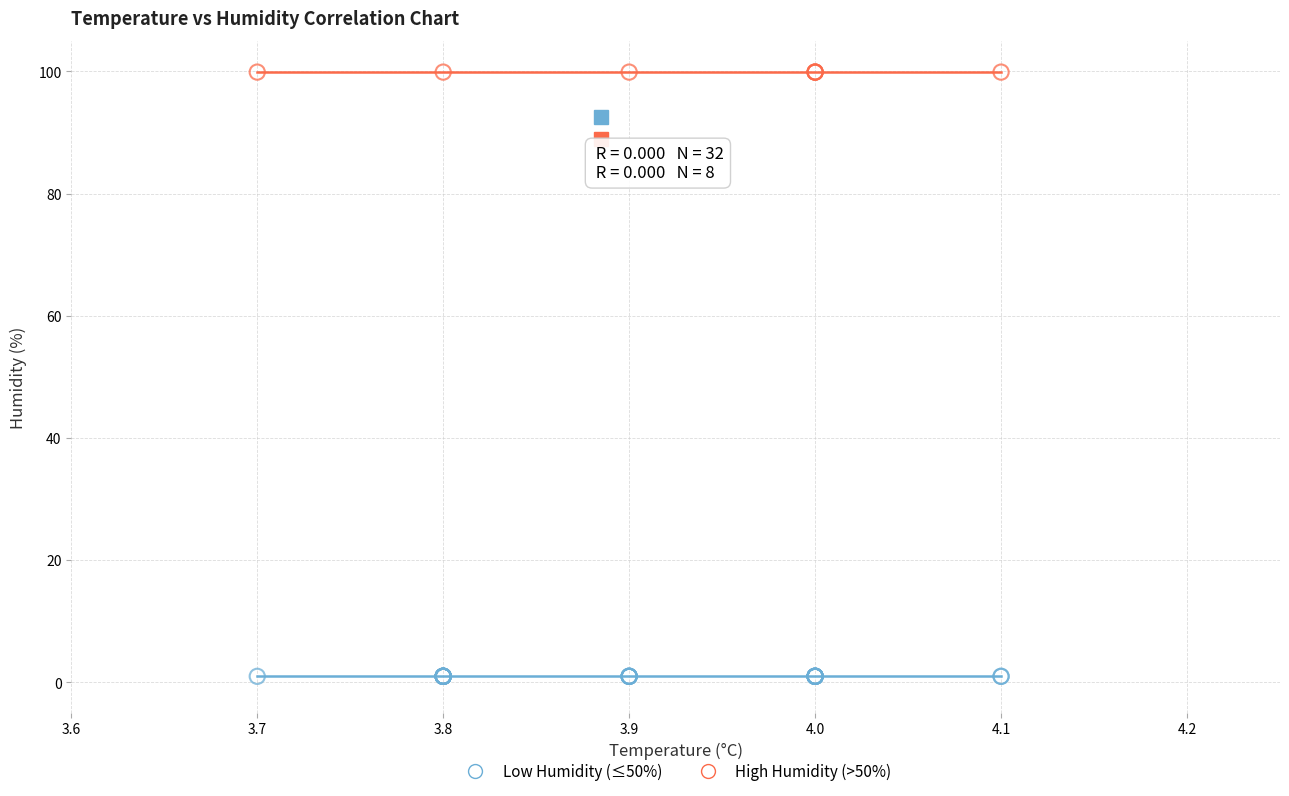

What are all the series names shown in the legend?

Low Humidity (≤50%), High Humidity (>50%)